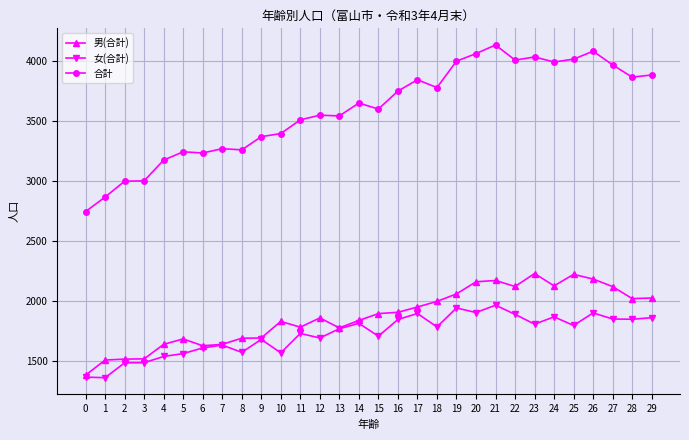

What is the minimum value for 合計?

2742